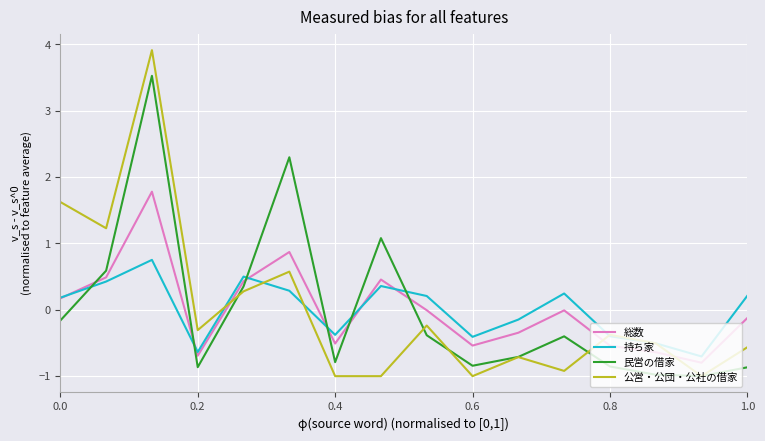

After their last crossing, which series has the higher values: 総数 or 民営の借家?

総数